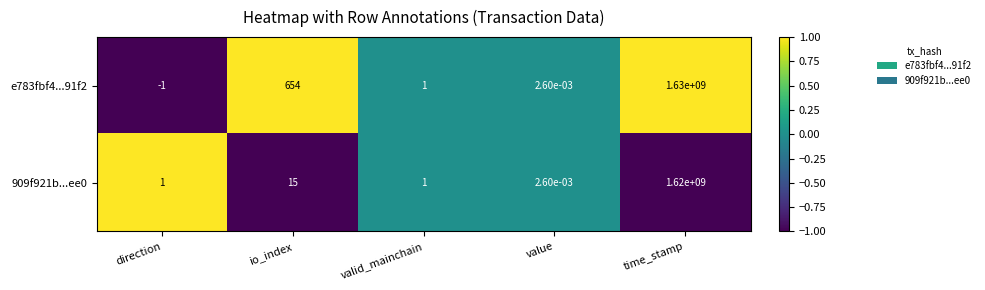

How many data points does each series have?

5